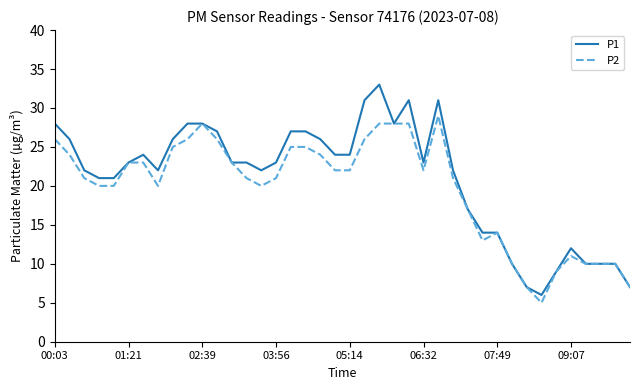

Which series has the widest spread of values?

P1